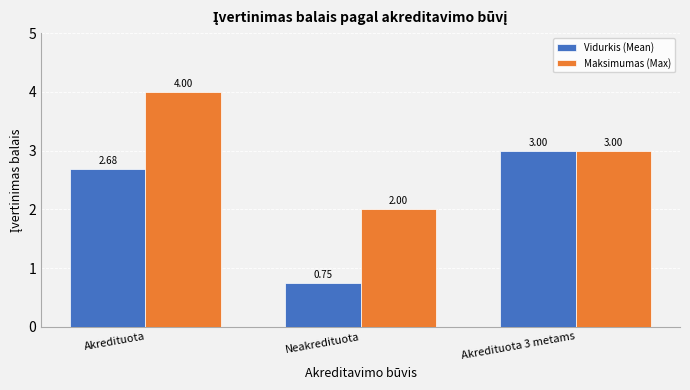

Rank the series by their average value, from lowest to highest.

Vidurkis (Mean), Maksimumas (Max)